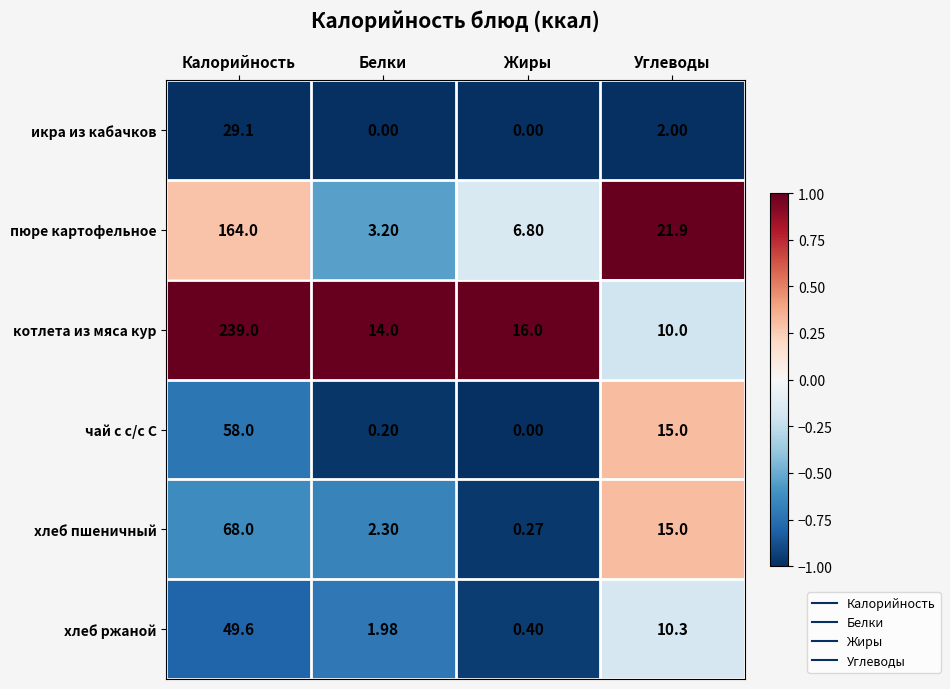

At which label is хлеб пшеничный closest to 34?

Углеводы